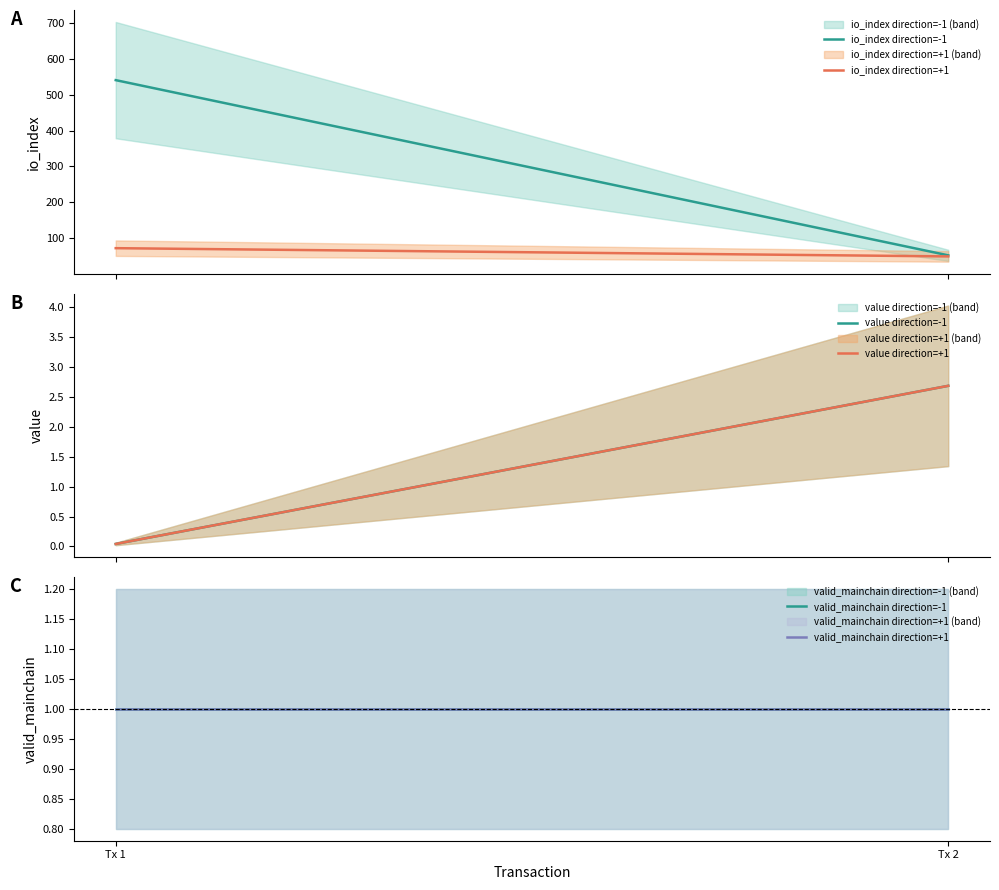

At Tx 2, list the series in order from smallest to largest.

valid_mainchain direction=-1, valid_mainchain direction=+1, value direction=-1, value direction=+1, io_index direction=+1, io_index direction=-1